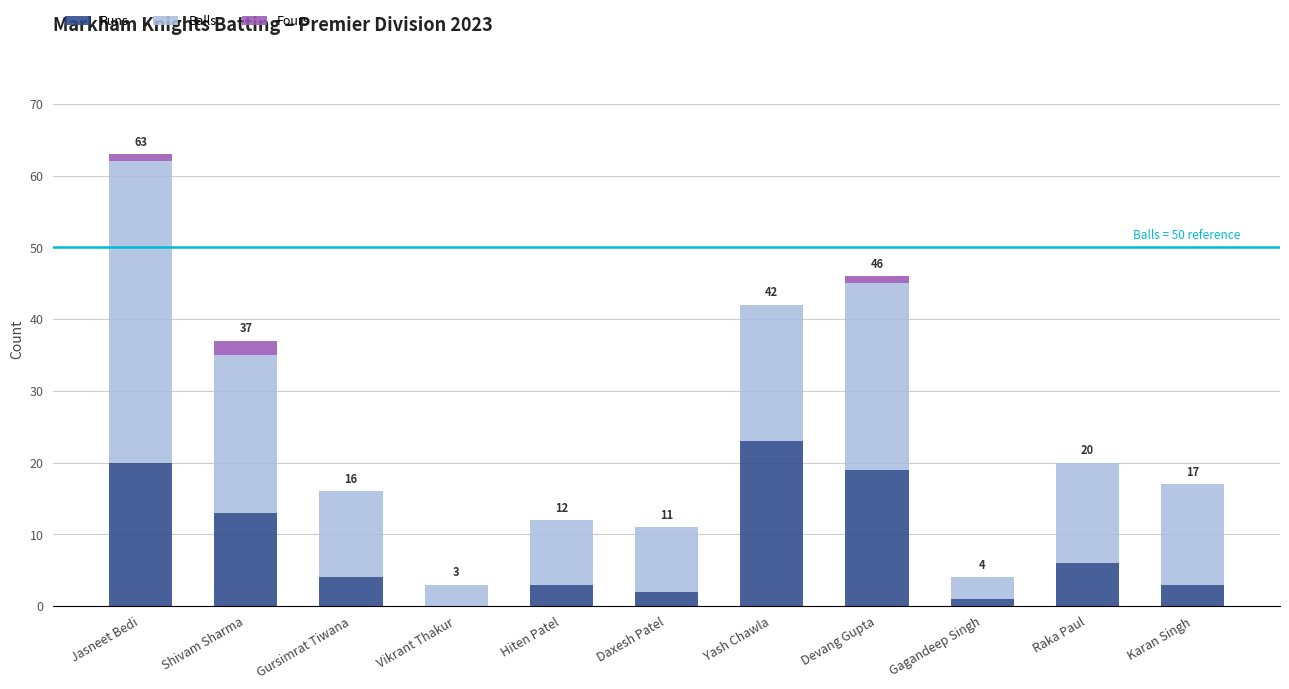

True or false: Runs has a value of 26 at Devang Gupta.

False